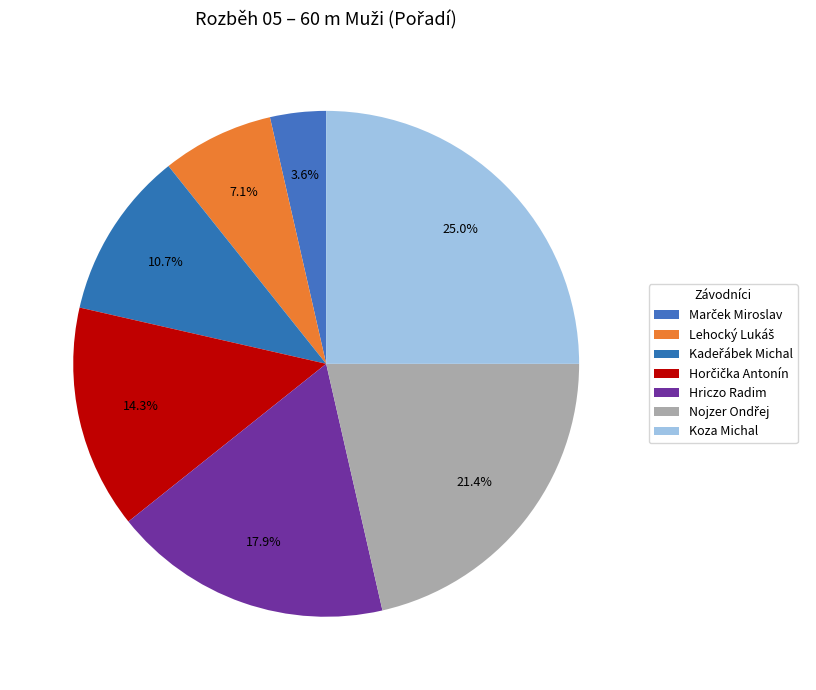

Count the number of slices in the pie.

7